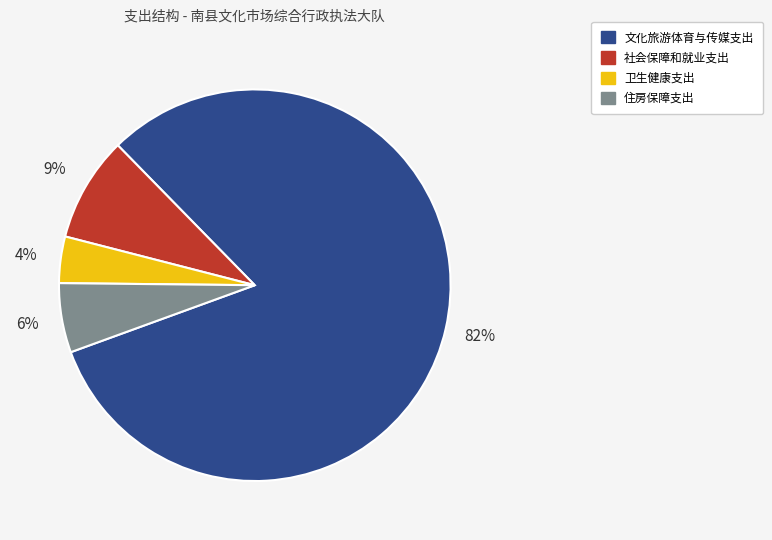

Which category has the biggest portion of the pie?

文化旅游体育与传媒支出